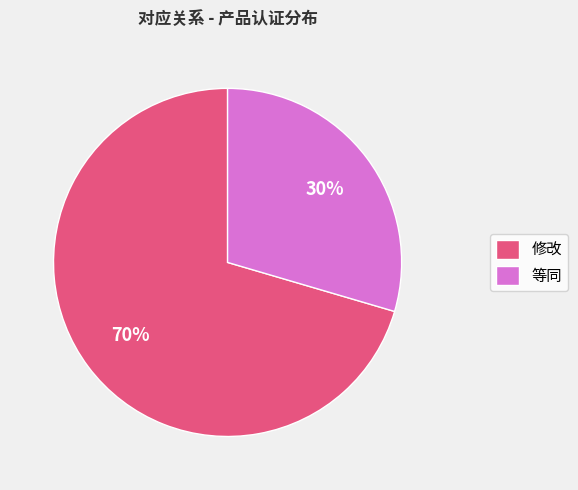

The 修改 slice represents 70% of the pie. True or false?

True